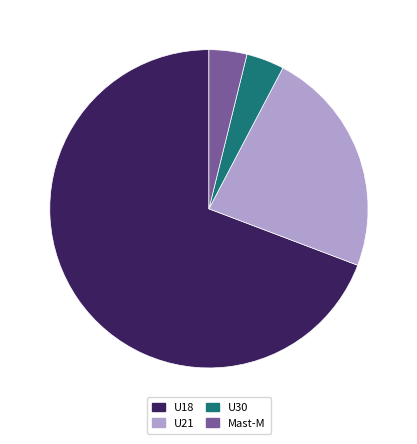

How many segments does this pie chart have?

4